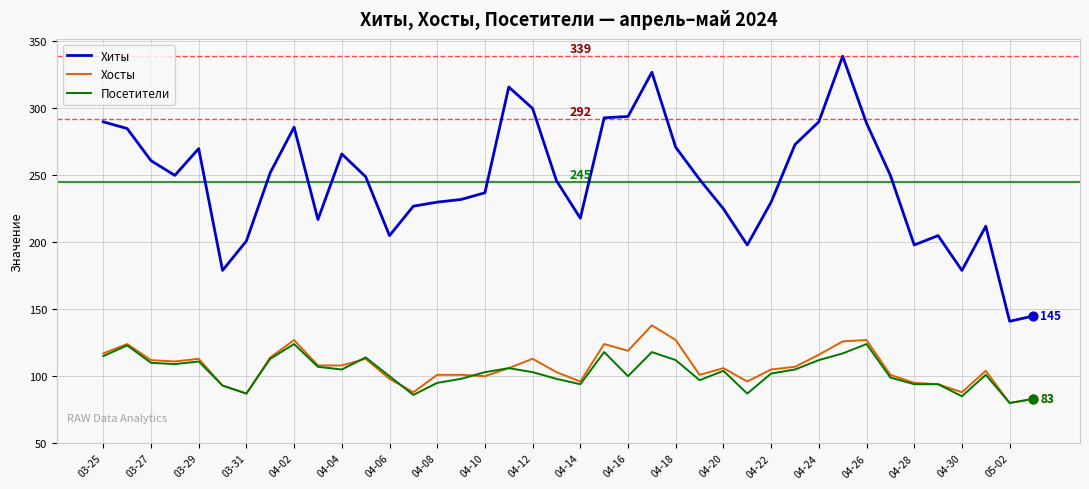

Which series has the largest total across all categories?

Хиты